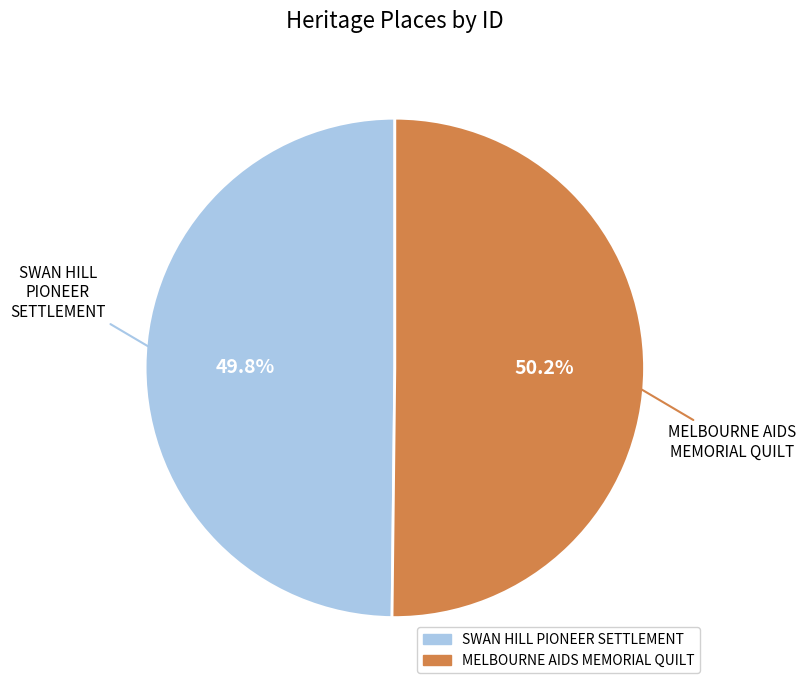

What percentage is NOT represented by MELBOURNE AIDS MEMORIAL QUILT?

49.8%